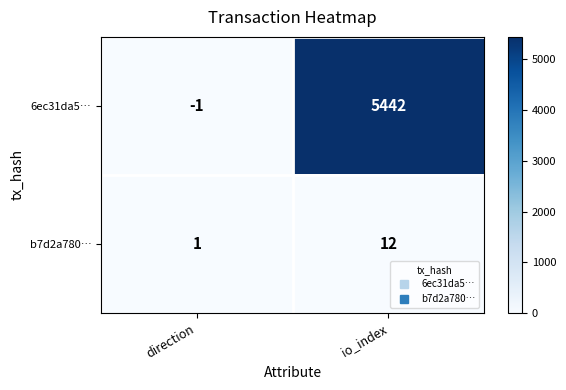

At which label is 6ec31da5… closest to 2720?

direction